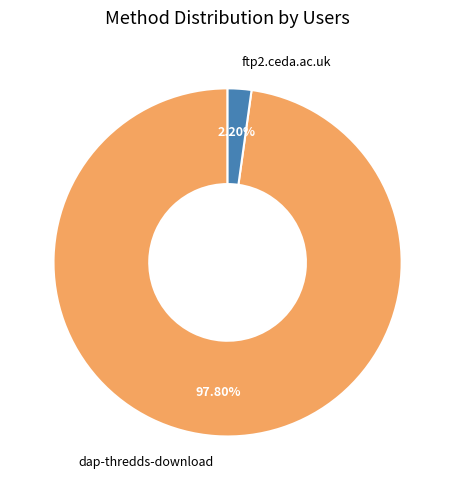

Which has a higher value, dap-thredds-download or ftp2.ceda.ac.uk?

dap-thredds-download